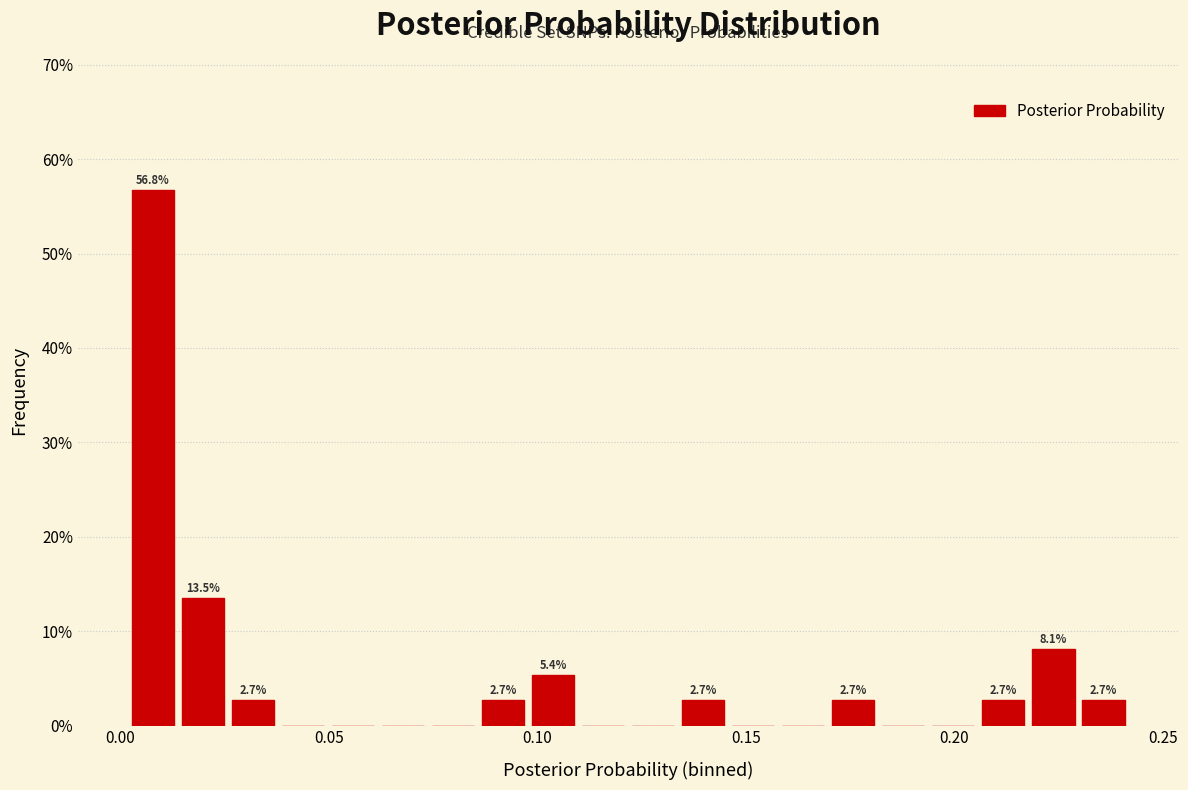

Read against the x-axis, roughly where is the centre of the tallest bar?

0.010